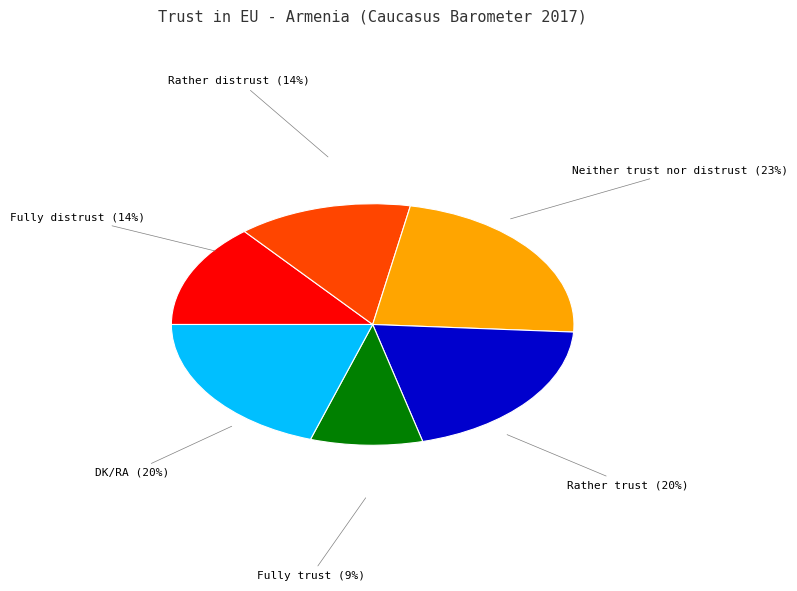

To the nearest percent, what is the average slice percentage?

17%